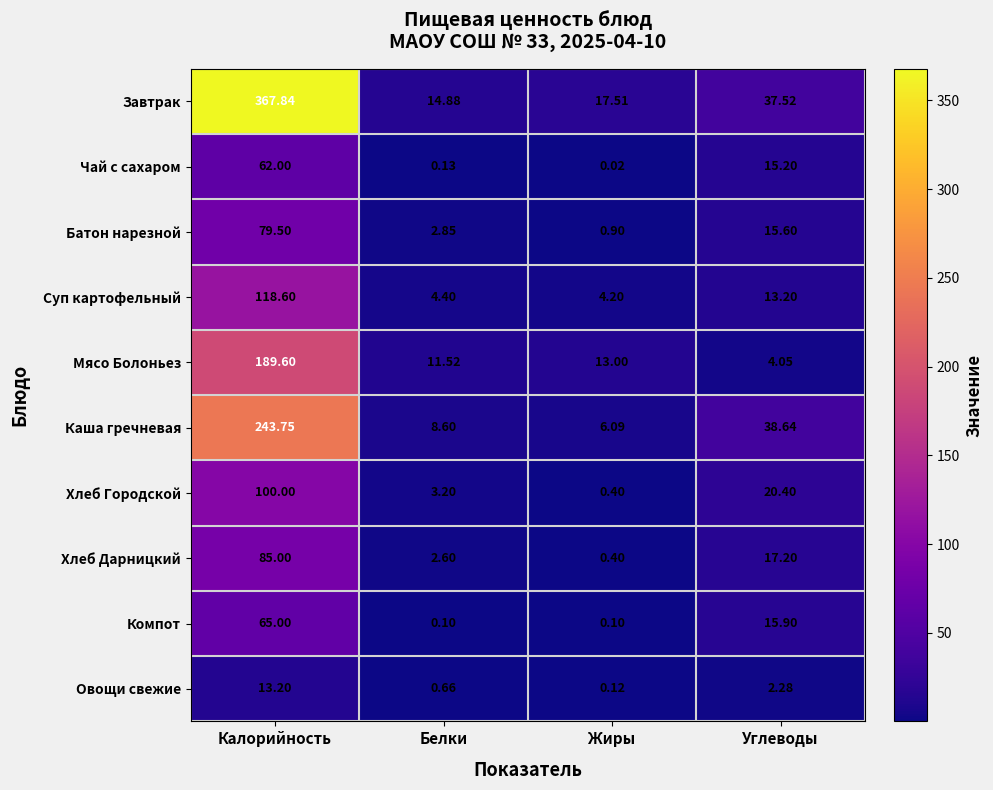

Which series changed the most between Белки and Углеводы?

Каша гречневая